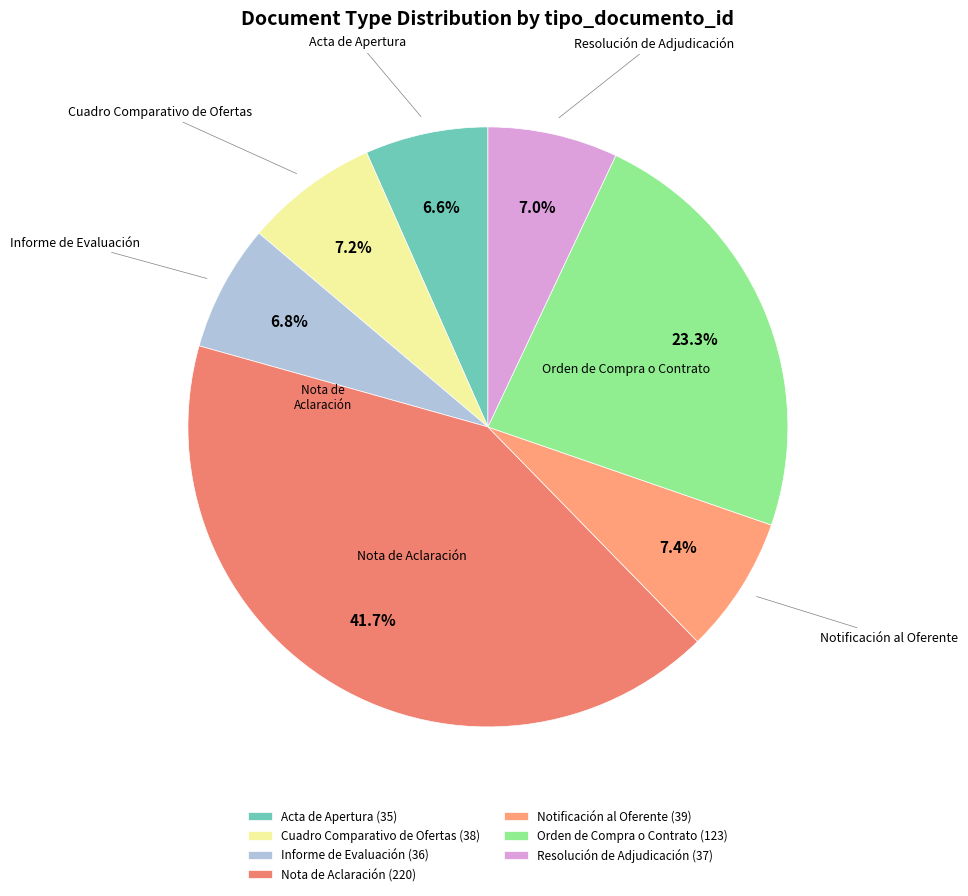

Which slice is the largest?

Nota de Aclaración